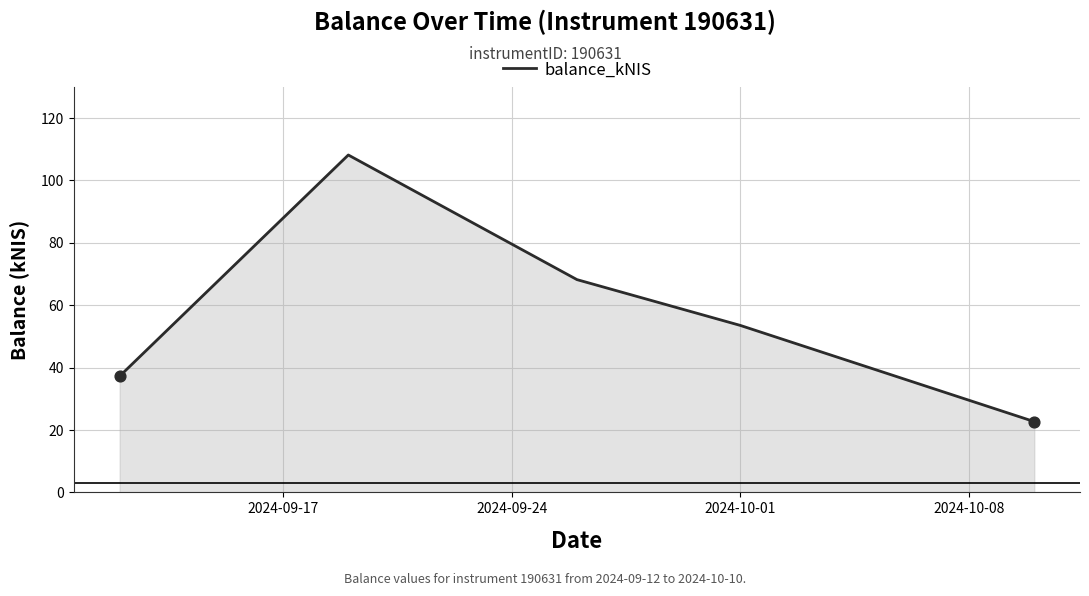

What is the minimum value shown in the chart?

22.7